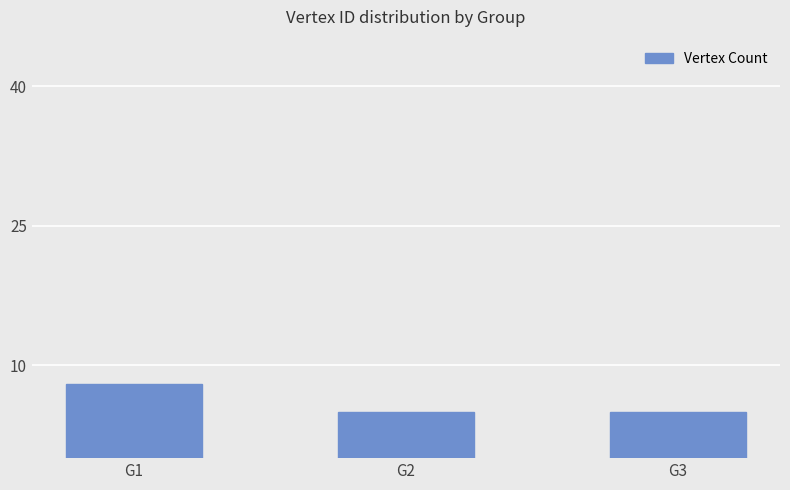

How many bars are there in total?

3